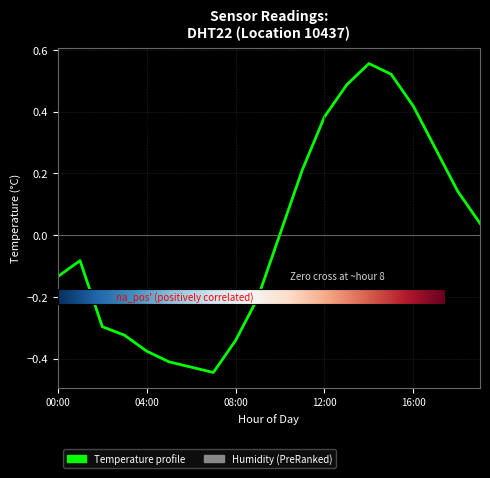

Rank the series by their maximum value, from highest to lowest.

Temperature profile, Humidity (PreRanked)